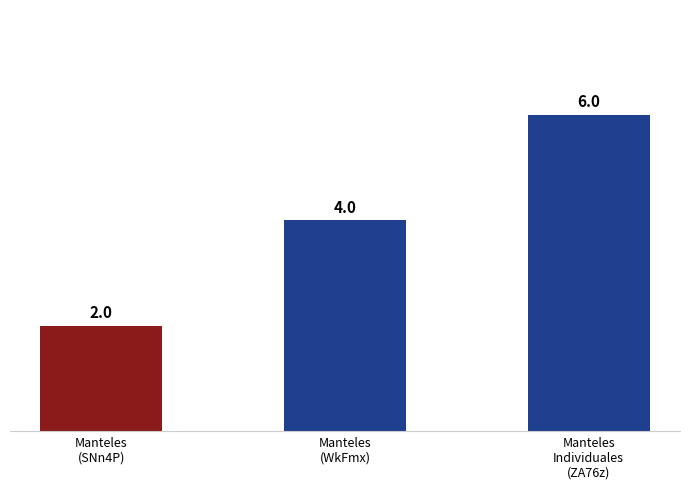

How many values are between 2 and 6?

3